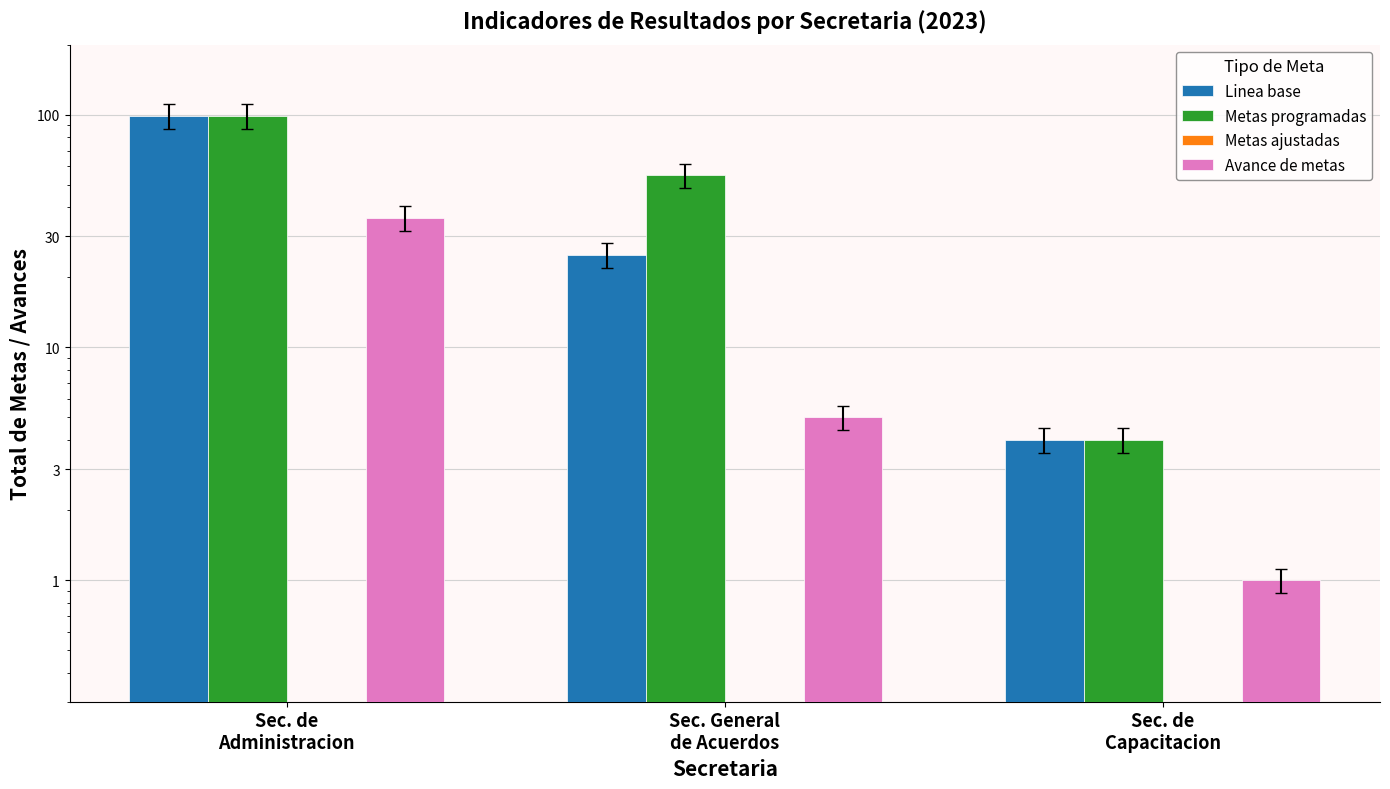

Count the number of categories in the chart.

3